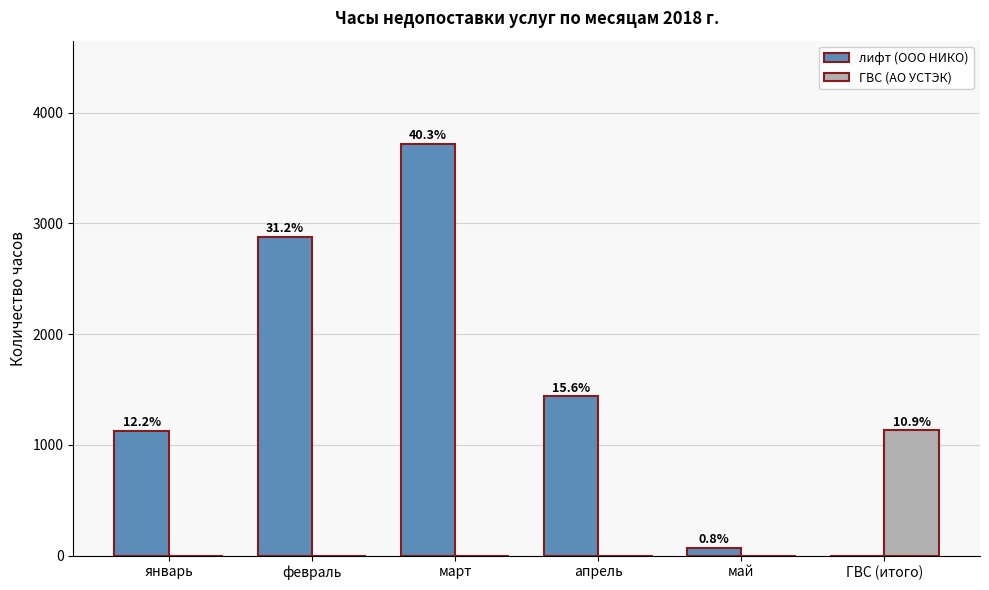

Which has a higher value, апрель or март?

март